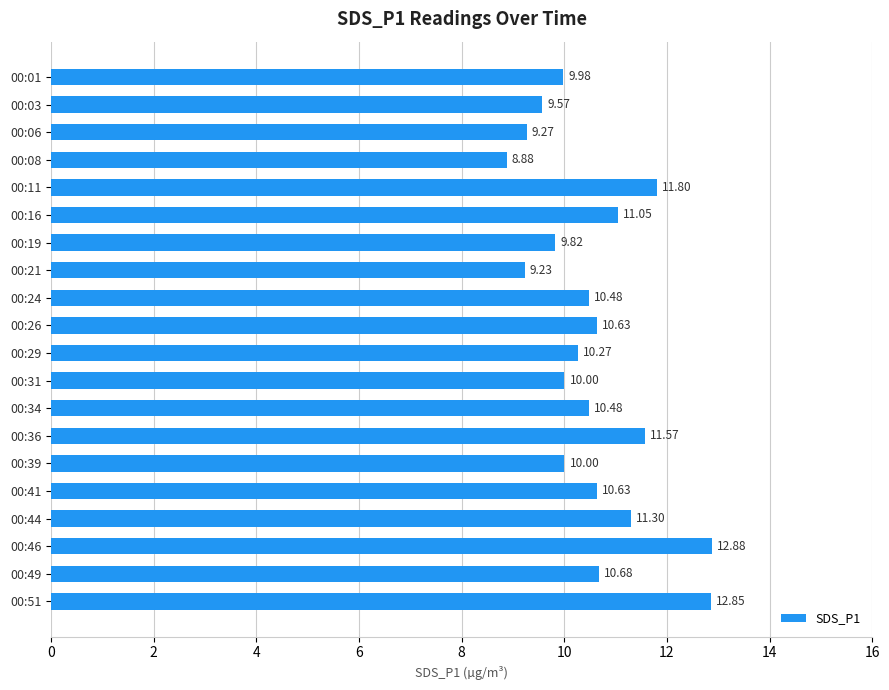

Which category has the lowest value across all series?

00:08